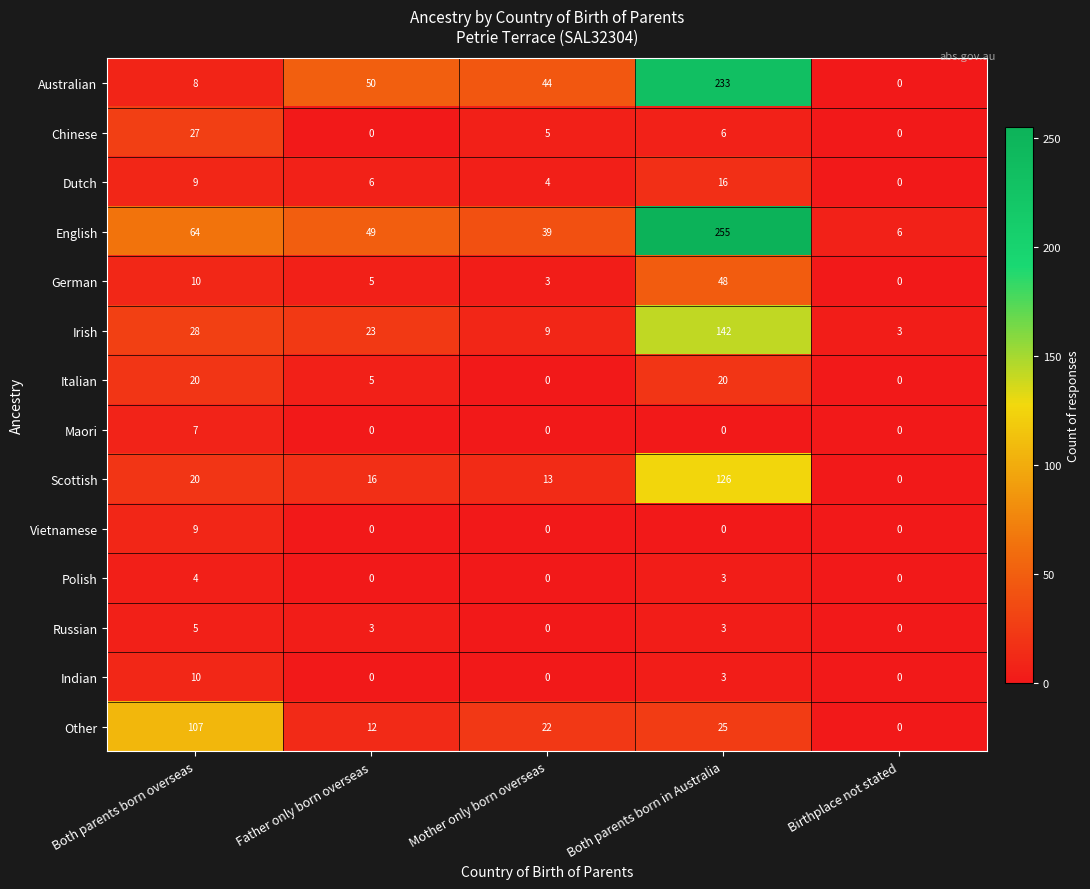

What is the difference between the maximum and minimum values in the Russian series?

5